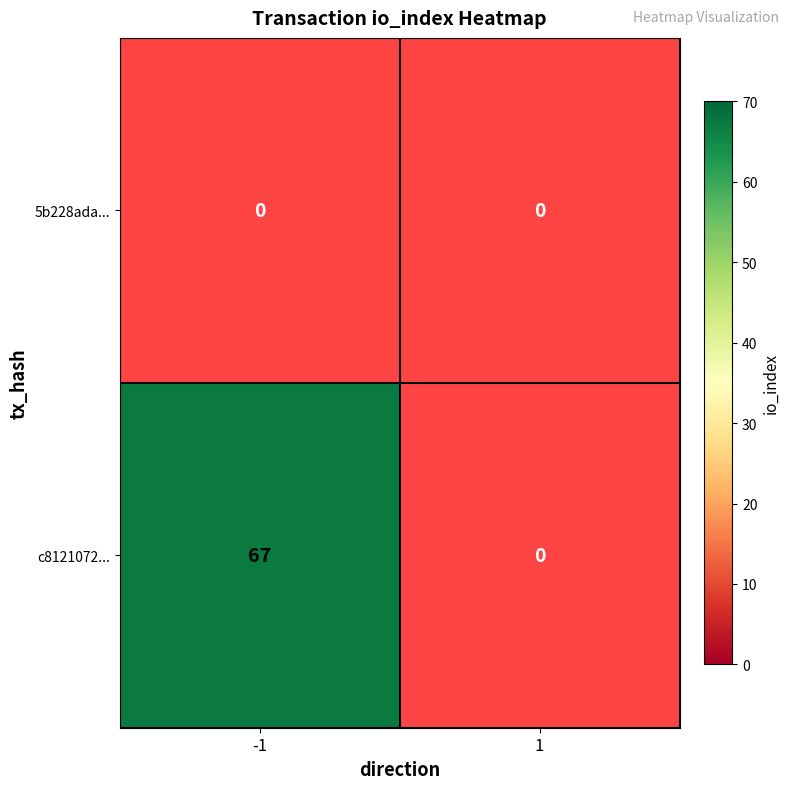

What is the minimum value shown in the chart?

67.0